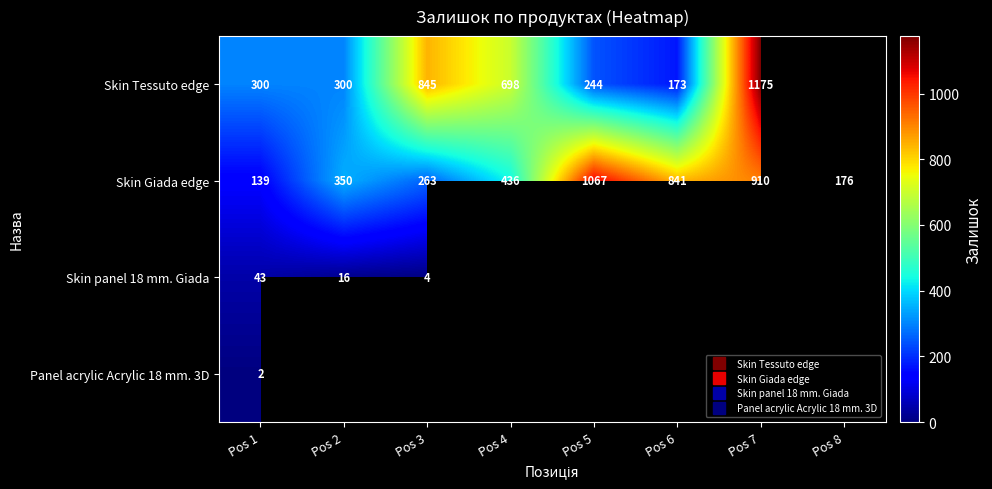

What value does the Skin Giada edge series have at Pos 2?

350.0